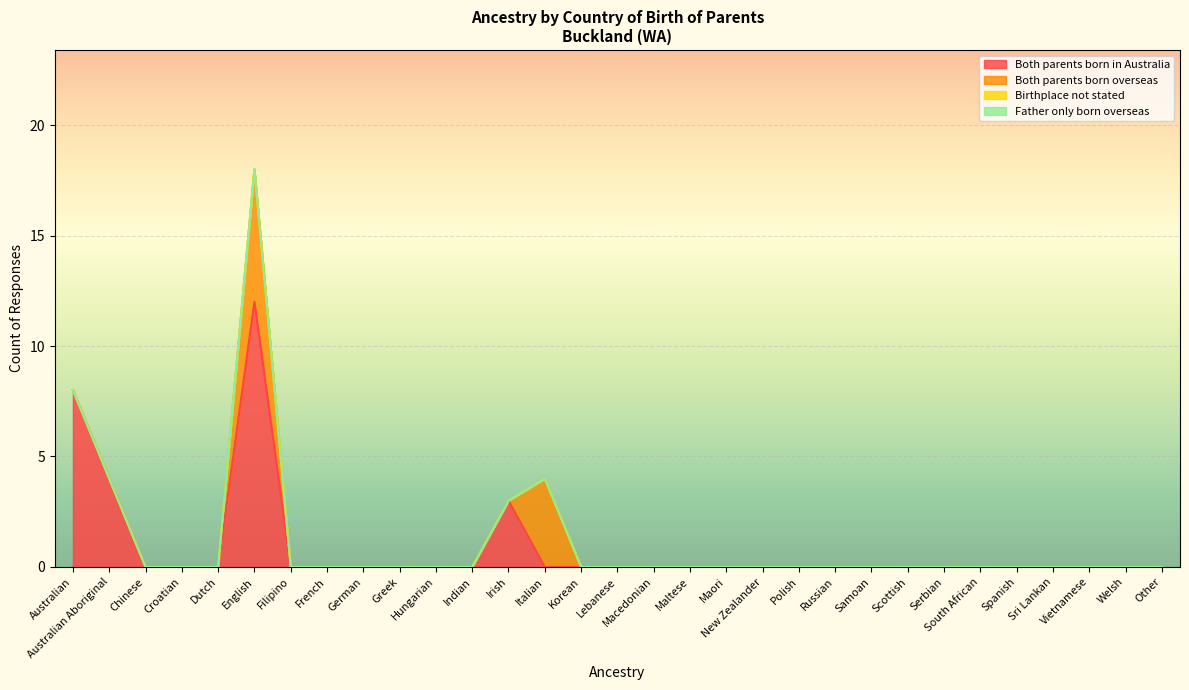

At which label does Both parents born overseas reach its minimum?

Australian